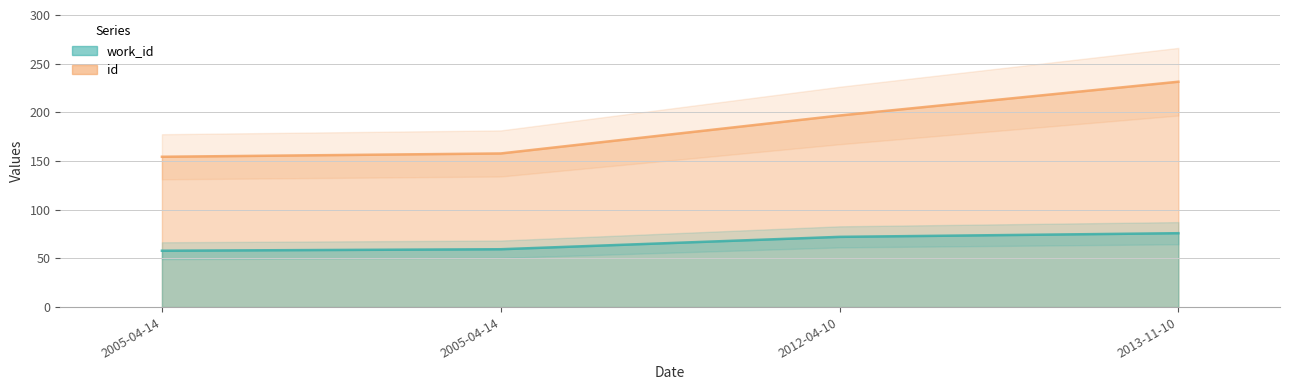

True or false: id has a value of 353.7 at 2012-04-10.

False